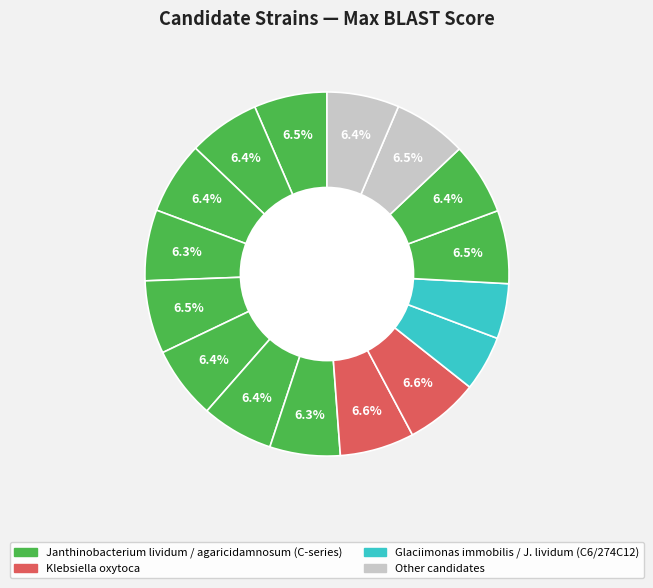

Count the number of slices in the pie.

16